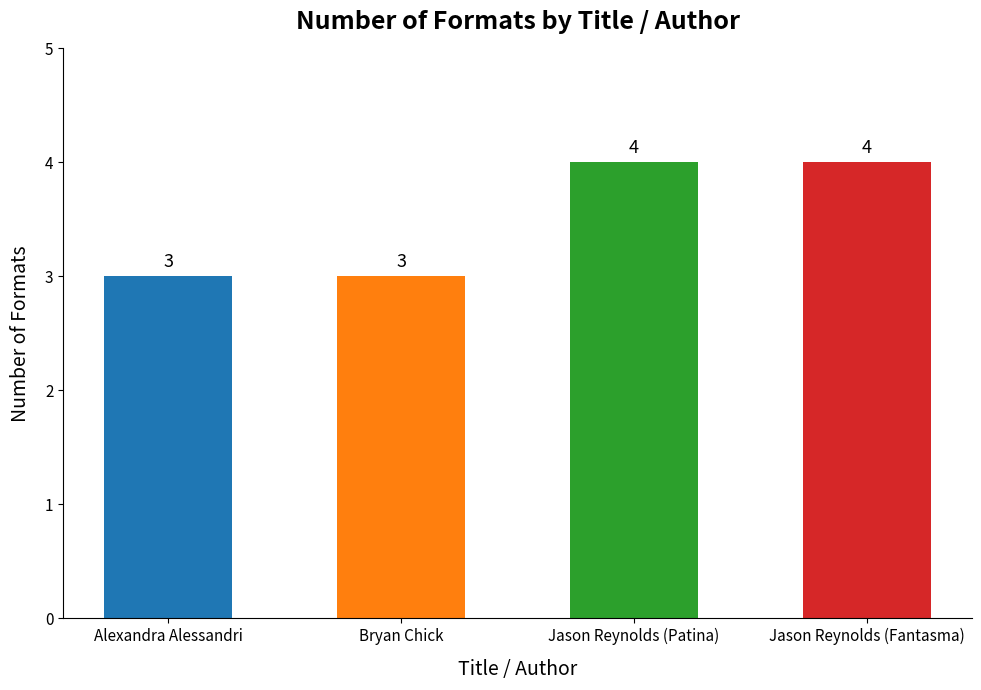

Count the values in the range 3 to 4.

4